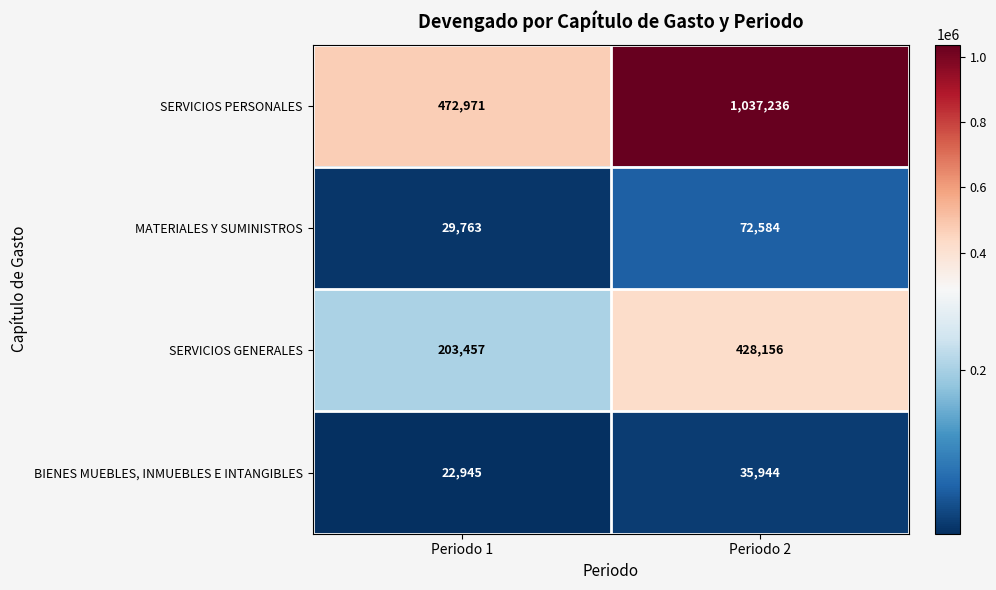

At Periodo 2, list the series in order from smallest to largest.

BIENES MUEBLES, INMUEBLES E INTANGIBLES, MATERIALES Y SUMINISTROS, SERVICIOS GENERALES, SERVICIOS PERSONALES